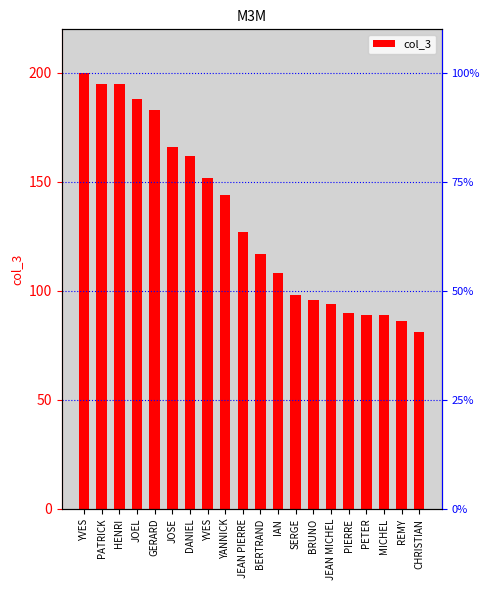

What is the change in value from PATRICK to BRUNO?

-99